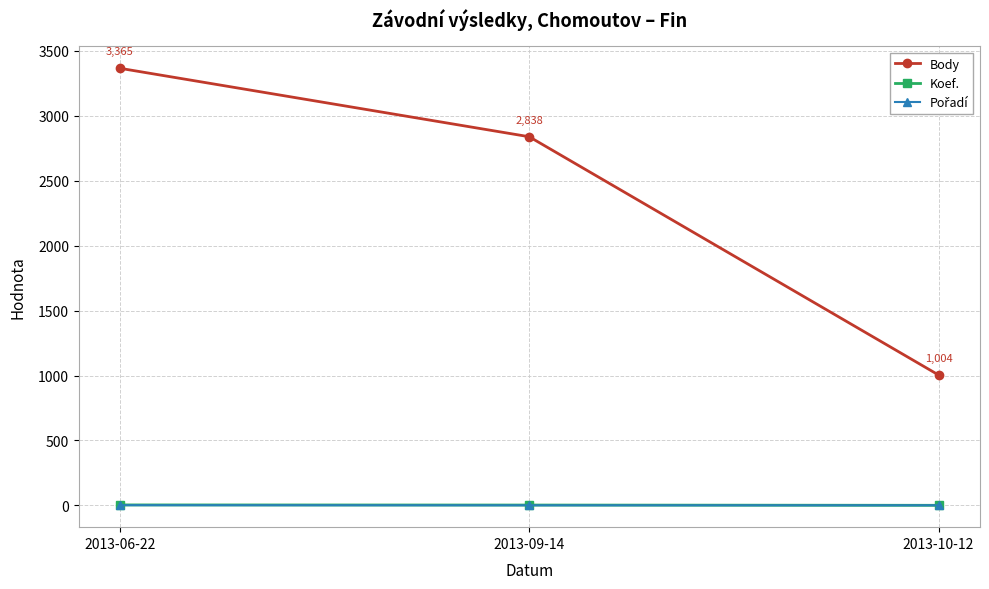

Which series has the widest spread of values?

Body